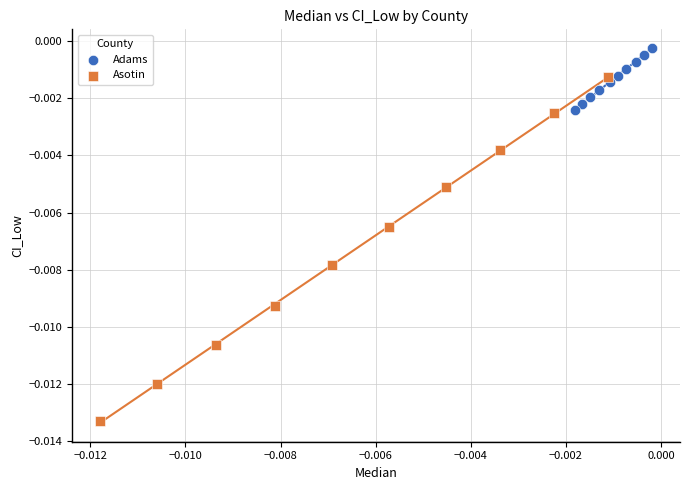

Which series contains the highest Y value?

Adams